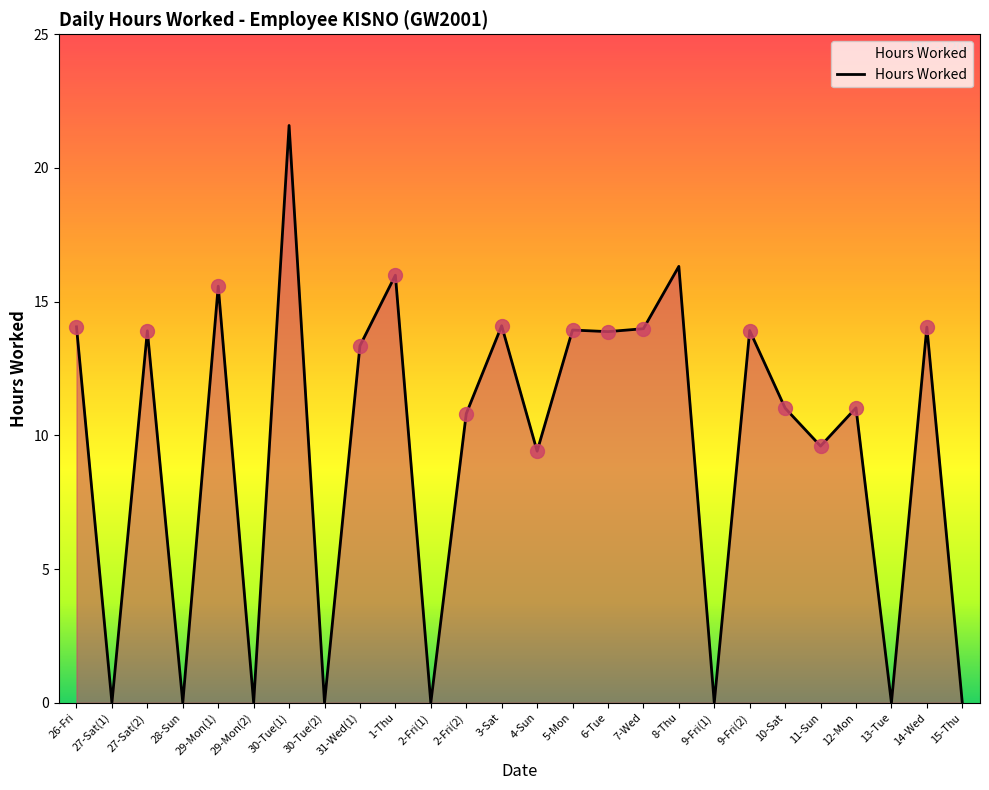

What is the greatest value displayed?

21.6